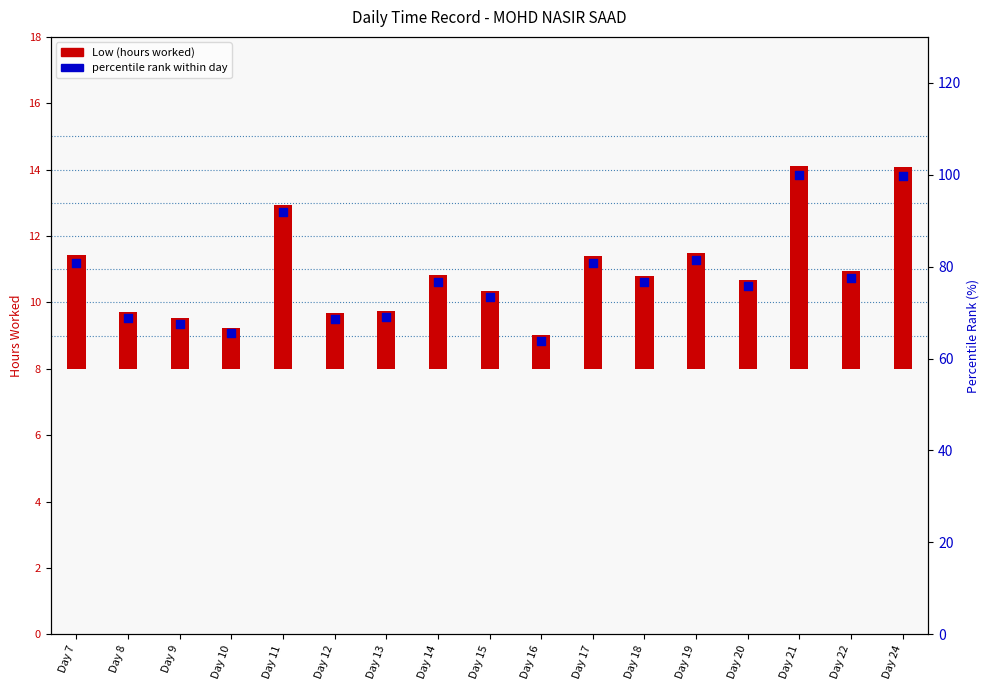

At how many categories does at least one series exceed 37?

17